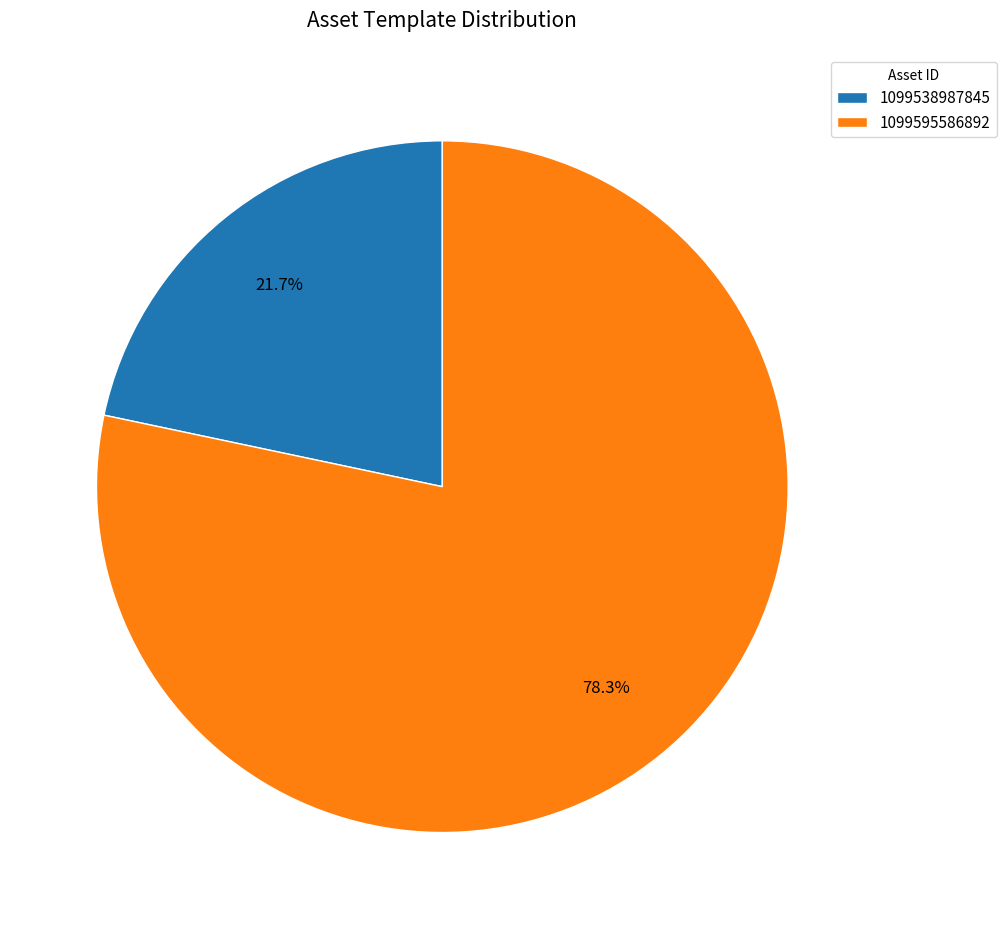

Which has a higher value, 1099538987845 or 1099595586892?

1099595586892